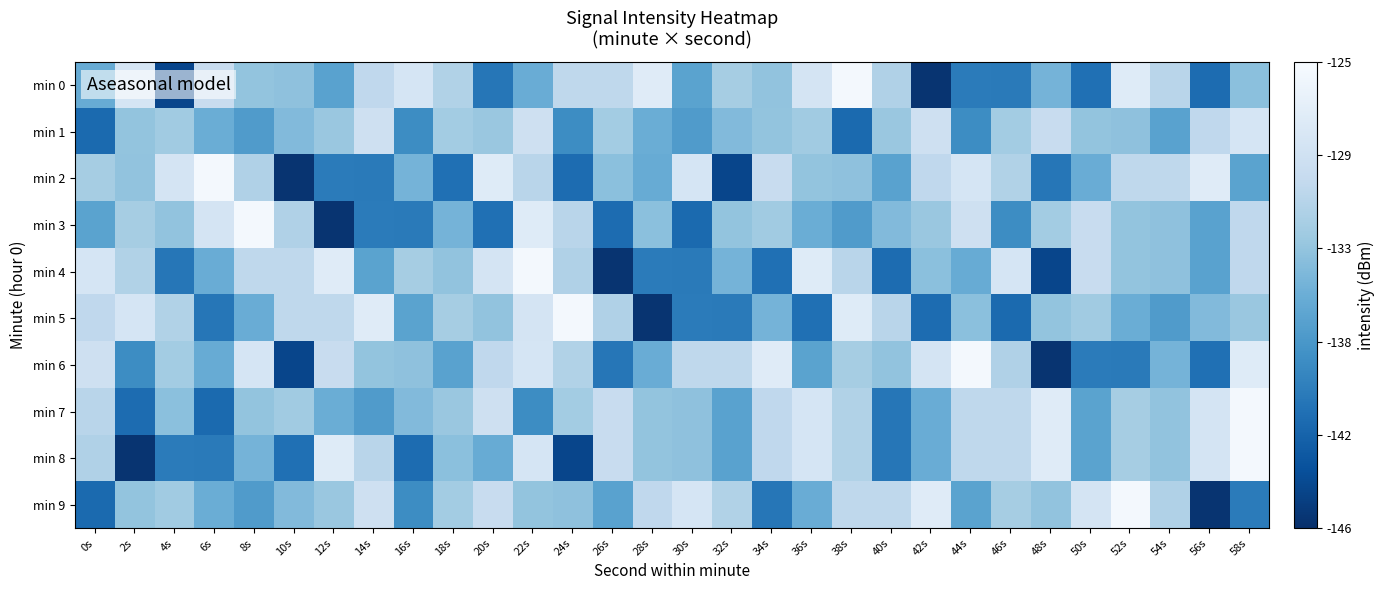

Reading left to right, extract all data points from this chart.

min 0: 0s=-135.7	2s=-128.6	4s=-144.2	6s=-130.1	8s=-133.4	10s=-133.7	12s=-136.6	14s=-130.6	16s=-128.6	18s=-131.6	20s=-140.3	22s=-135.6	24s=-130.7	26s=-130.7	28s=-127.5	30s=-136.6	32s=-132.3	34s=-133.5	36s=-128.7	38s=-125.4	40s=-131.6	42s=-145.6	44s=-139.9	46s=-139.9	48s=-135.0	50s=-140.8	52s=-127.5	54s=-131.1	56s=-141.1	58s=-133.9
min 1: 0s=-141.3	2s=-133.4	4s=-132.7	6s=-135.5	8s=-137.2	10s=-134.3	12s=-133.1	14s=-129.3	16s=-138.5	18s=-132.5	20s=-133.1	22s=-129.3	24s=-138.5	26s=-132.5	28s=-135.5	30s=-137.2	32s=-134.3	34s=-133.4	36s=-132.7	38s=-141.3	40s=-133.1	42s=-129.3	44s=-138.5	46s=-132.5	48s=-130.1	50s=-133.4	52s=-133.7	54s=-136.6	56s=-130.6	58s=-128.6
min 2: 0s=-132.3	2s=-133.5	4s=-128.7	6s=-125.4	8s=-131.6	10s=-145.6	12s=-139.9	14s=-139.9	16s=-135.0	18s=-140.8	20s=-127.5	22s=-131.1	24s=-141.1	26s=-133.9	28s=-135.7	30s=-128.6	32s=-144.2	34s=-130.1	36s=-133.4	38s=-133.7	40s=-136.6	42s=-130.6	44s=-128.6	46s=-131.6	48s=-140.3	50s=-135.6	52s=-130.7	54s=-130.7	56s=-127.5	58s=-136.6
min 3: 0s=-136.6	2s=-132.3	4s=-133.5	6s=-128.7	8s=-125.4	10s=-131.6	12s=-145.6	14s=-139.9	16s=-139.9	18s=-135.0	20s=-140.8	22s=-127.5	24s=-131.1	26s=-141.1	28s=-133.9	30s=-141.3	32s=-133.4	34s=-132.7	36s=-135.5	38s=-137.2	40s=-134.3	42s=-133.1	44s=-129.3	46s=-138.5	48s=-132.5	50s=-130.1	52s=-133.4	54s=-133.7	56s=-136.6	58s=-130.6
min 4: 0s=-128.6	2s=-131.6	4s=-140.3	6s=-135.6	8s=-130.7	10s=-130.7	12s=-127.5	14s=-136.6	16s=-132.3	18s=-133.5	20s=-128.7	22s=-125.4	24s=-131.6	26s=-145.6	28s=-139.9	30s=-139.9	32s=-135.0	34s=-140.8	36s=-127.5	38s=-131.1	40s=-141.1	42s=-133.9	44s=-135.7	46s=-128.6	48s=-144.2	50s=-130.1	52s=-133.4	54s=-133.7	56s=-136.6	58s=-130.6
min 5: 0s=-130.6	2s=-128.6	4s=-131.6	6s=-140.3	8s=-135.6	10s=-130.7	12s=-130.7	14s=-127.5	16s=-136.6	18s=-132.3	20s=-133.5	22s=-128.7	24s=-125.4	26s=-131.6	28s=-145.6	30s=-139.9	32s=-139.9	34s=-135.0	36s=-140.8	38s=-127.5	40s=-131.1	42s=-141.1	44s=-133.9	46s=-141.3	48s=-133.4	50s=-132.7	52s=-135.5	54s=-137.2	56s=-134.3	58s=-133.1
min 6: 0s=-129.3	2s=-138.5	4s=-132.5	6s=-135.7	8s=-128.6	10s=-144.2	12s=-130.1	14s=-133.4	16s=-133.7	18s=-136.6	20s=-130.6	22s=-128.6	24s=-131.6	26s=-140.3	28s=-135.6	30s=-130.7	32s=-130.7	34s=-127.5	36s=-136.6	38s=-132.3	40s=-133.5	42s=-128.7	44s=-125.4	46s=-131.6	48s=-145.6	50s=-139.9	52s=-139.9	54s=-135.0	56s=-140.8	58s=-127.5
min 7: 0s=-131.1	2s=-141.1	4s=-133.9	6s=-141.3	8s=-133.4	10s=-132.7	12s=-135.5	14s=-137.2	16s=-134.3	18s=-133.1	20s=-129.3	22s=-138.5	24s=-132.5	26s=-130.1	28s=-133.4	30s=-133.7	32s=-136.6	34s=-130.6	36s=-128.6	38s=-131.6	40s=-140.3	42s=-135.6	44s=-130.7	46s=-130.7	48s=-127.5	50s=-136.6	52s=-132.3	54s=-133.5	56s=-128.7	58s=-125.4
min 8: 0s=-131.6	2s=-145.6	4s=-139.9	6s=-139.9	8s=-135.0	10s=-140.8	12s=-127.5	14s=-131.1	16s=-141.1	18s=-133.9	20s=-135.7	22s=-128.6	24s=-144.2	26s=-130.1	28s=-133.4	30s=-133.7	32s=-136.6	34s=-130.6	36s=-128.6	38s=-131.6	40s=-140.3	42s=-135.6	44s=-130.7	46s=-130.7	48s=-127.5	50s=-136.6	52s=-132.3	54s=-133.5	56s=-128.7	58s=-125.4
min 9: 0s=-141.3	2s=-133.4	4s=-132.7	6s=-135.5	8s=-137.2	10s=-134.3	12s=-133.1	14s=-129.3	16s=-138.5	18s=-132.5	20s=-130.1	22s=-133.4	24s=-133.7	26s=-136.6	28s=-130.6	30s=-128.6	32s=-131.6	34s=-140.3	36s=-135.6	38s=-130.7	40s=-130.7	42s=-127.5	44s=-136.6	46s=-132.3	48s=-133.5	50s=-128.7	52s=-125.4	54s=-131.6	56s=-145.6	58s=-139.9